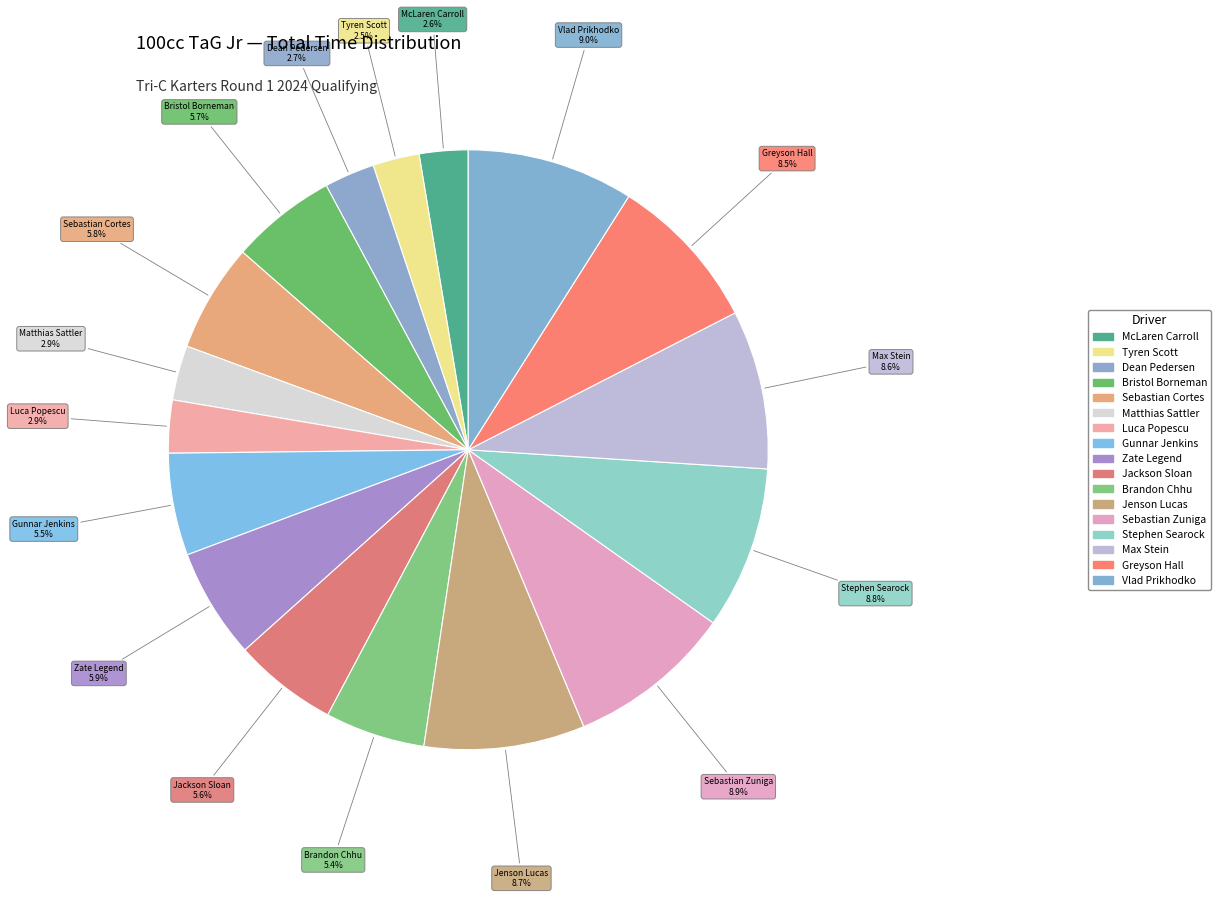

Rank the categories by value from highest to lowest.

Vlad Prikhodko, Sebastian Zuniga, Stephen Searock, Jenson Lucas, Max Stein, Greyson Hall, Zate Legend, Sebastian Cortes, Bristol Borneman, Jackson Sloan, Gunnar Jenkins, Brandon Chhu, Matthias Sattler, Luca Popescu, Dean Pedersen, McLaren Carroll, Tyren Scott